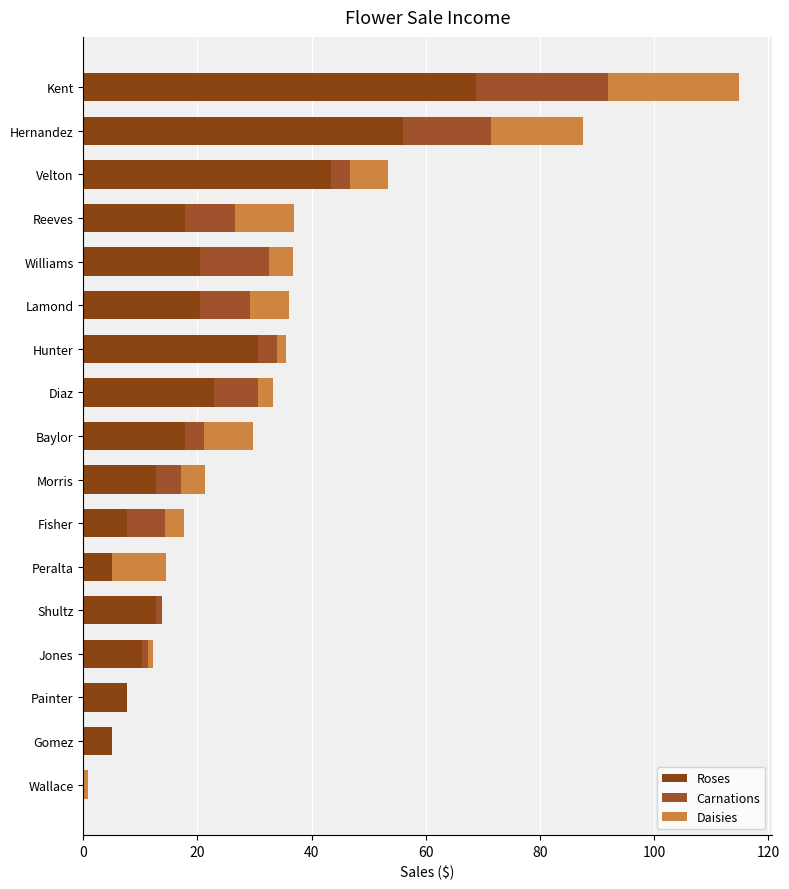

How many positive values does the Roses series have?

16